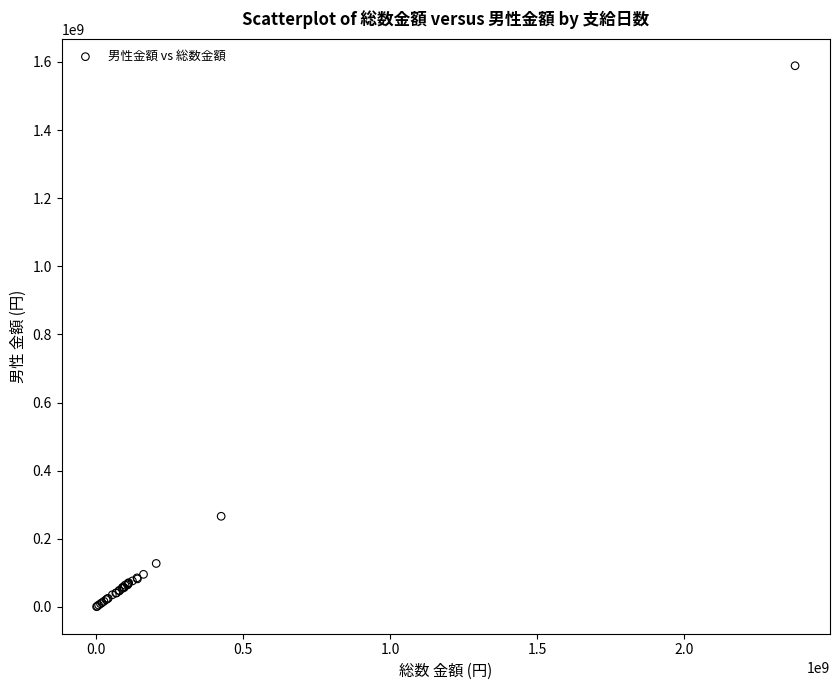

What Y value in the scatter plot is closest to 794843552?

266131390